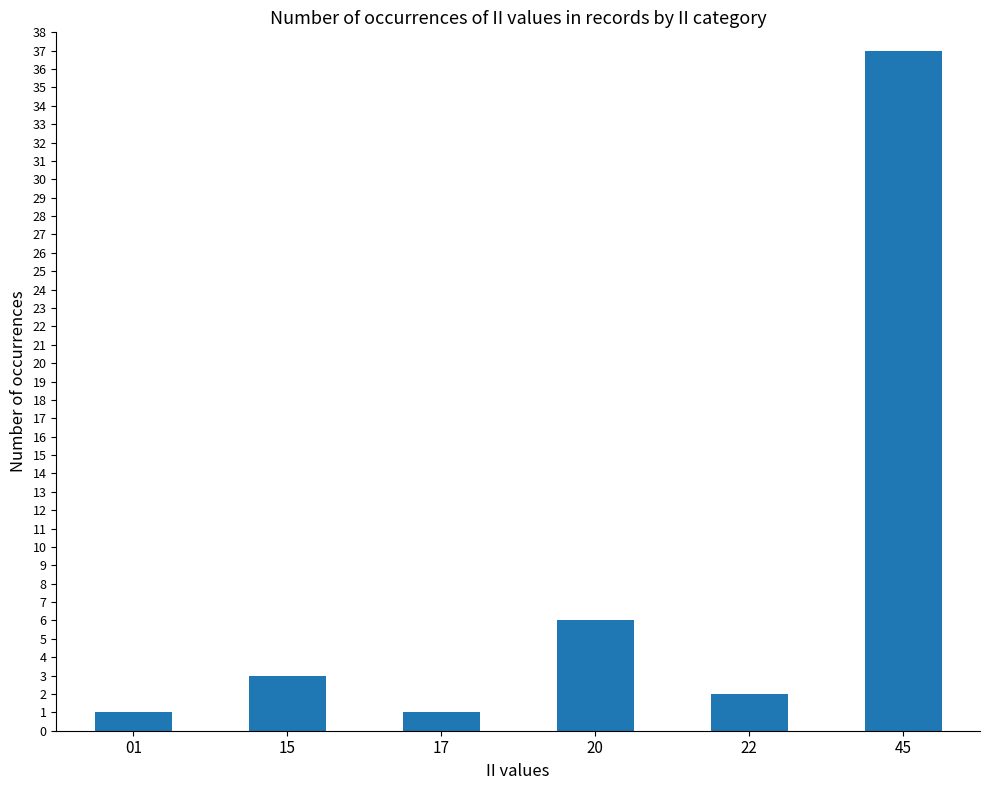

What is the smallest value displayed?

1